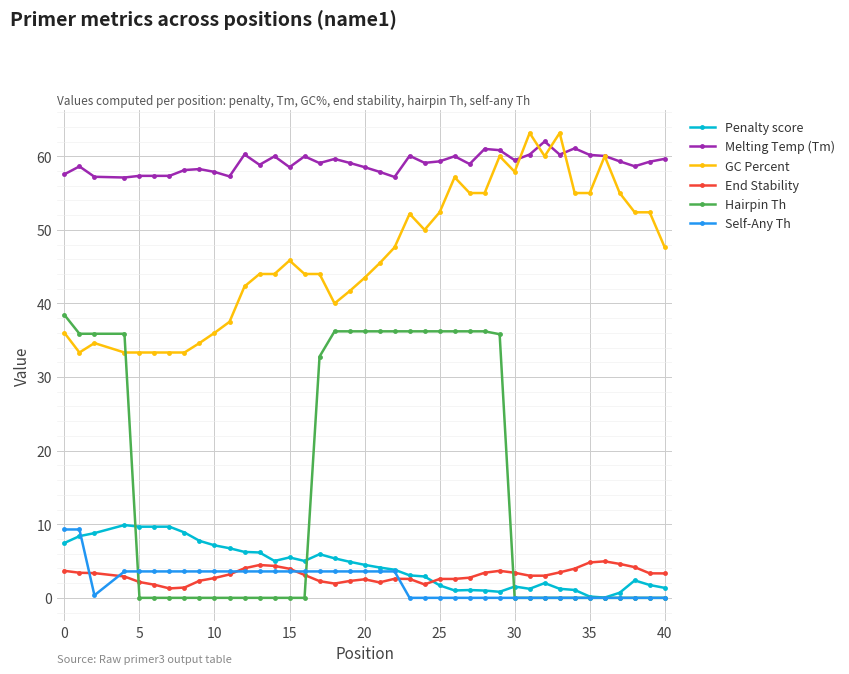

Which series has the widest spread of values?

Hairpin Th